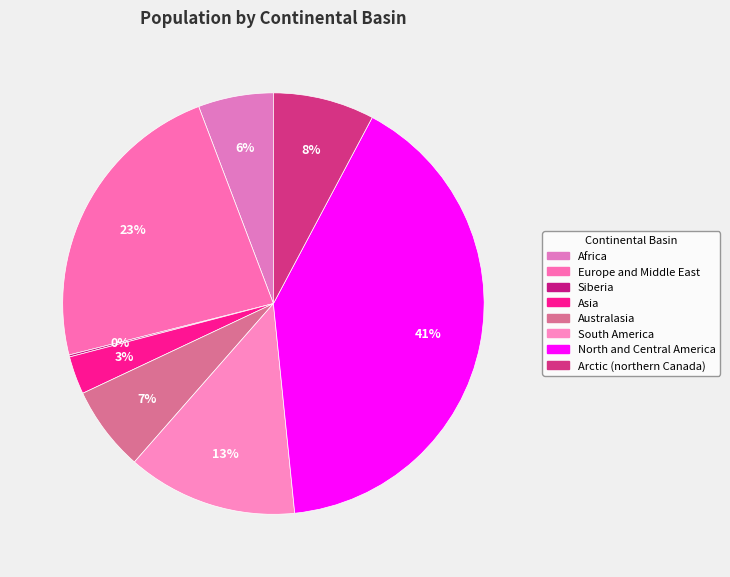

To the nearest percent, what is the combined percentage of Australasia and Asia?

9%